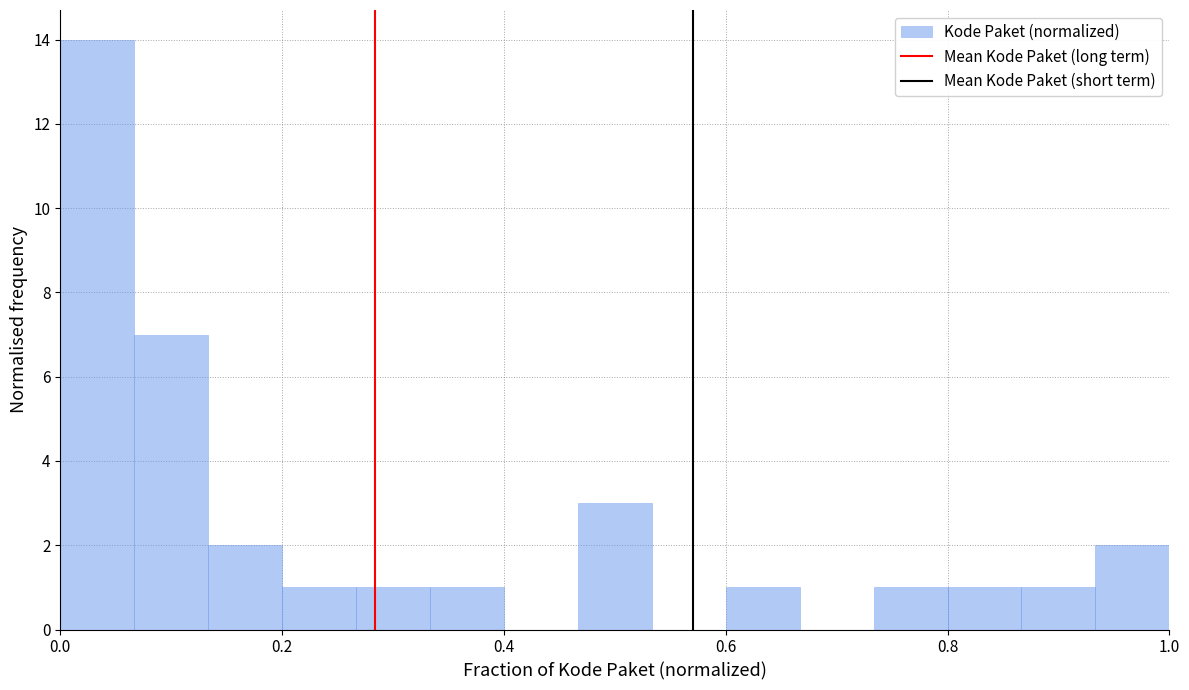

Read against the x-axis, roughly where is the centre of the tallest bar?

0.04